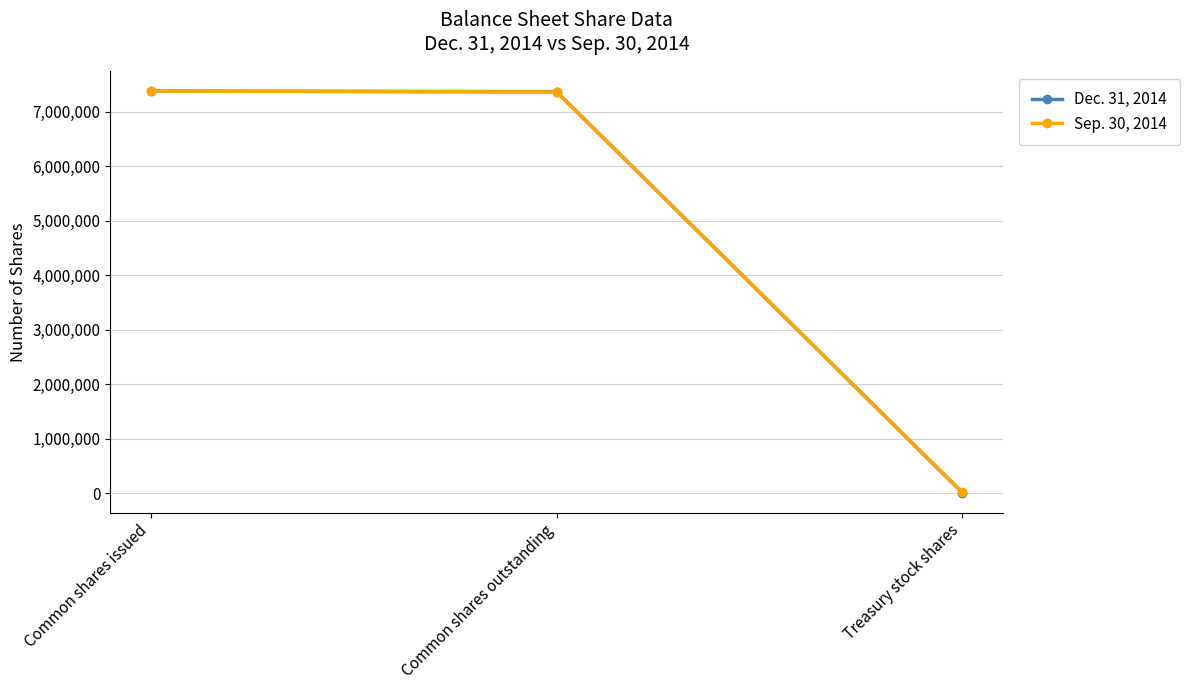

Does the chart have visible grid lines?

Yes